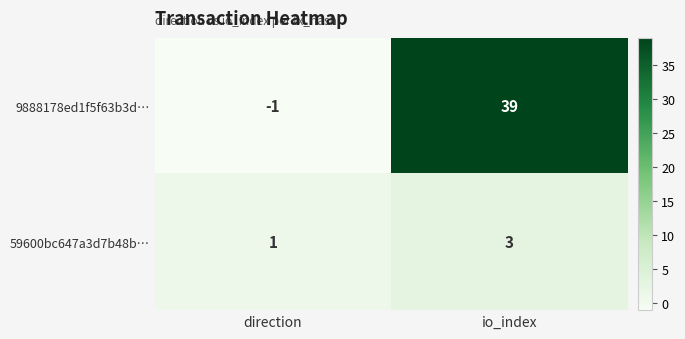

Reading left to right, extract all data points from this chart.

9888178ed1f5f63b3d…: direction=-1	io_index=39
59600bc647a3d7b48b…: direction=1	io_index=3